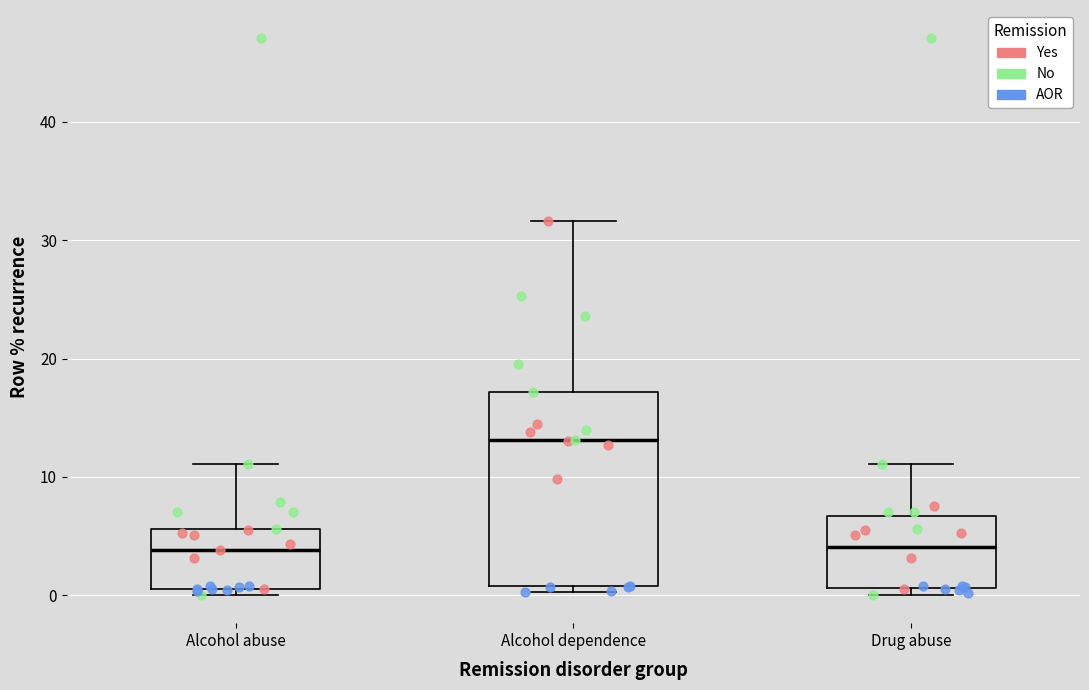

Reading left to right, read every box against the y-axis: the position of its median line, the range the box covers, and the ends of its whiskers. The values are not printed on the chart, so give them approximately, as read against the axis.

Alcohol abuse: median 4, box 1 to 6, whiskers 0 to 11
Alcohol dependence: median 13, box 1 to 17, whiskers 0 to 32
Drug abuse: median 4, box 1 to 7, whiskers 0 to 11